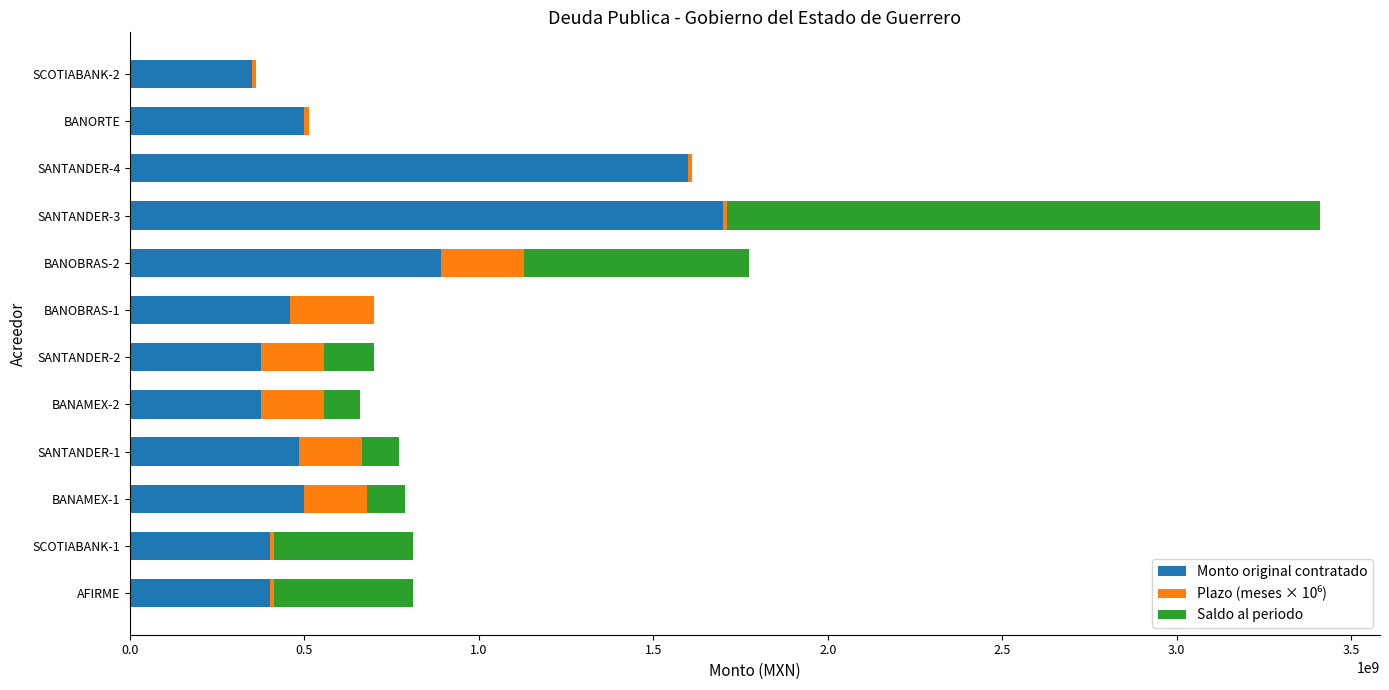

What is the sum of the Monto original contratado values at BANAMEX-2 and SANTANDER-2?

750000000.0